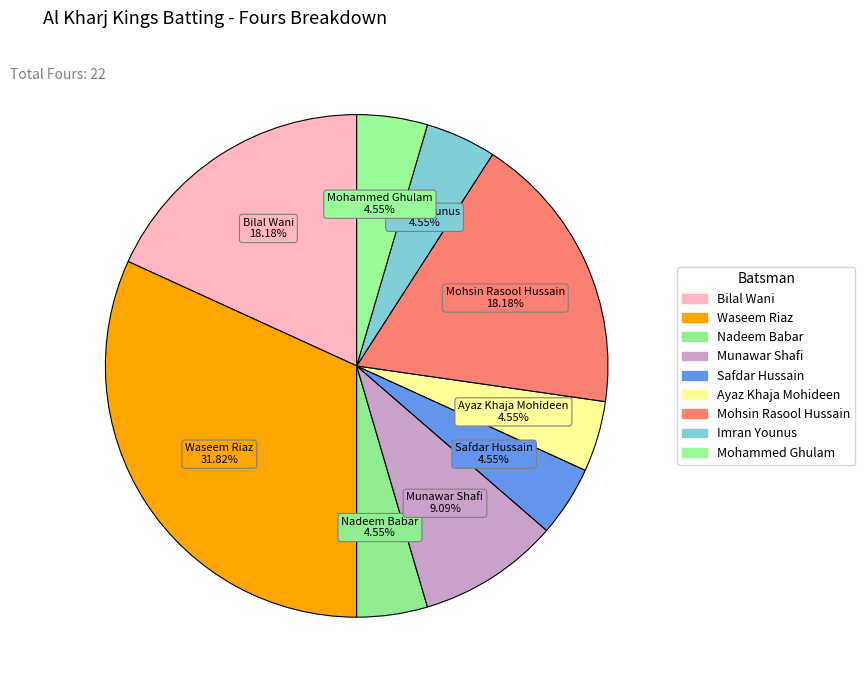

How many segments does this pie chart have?

9